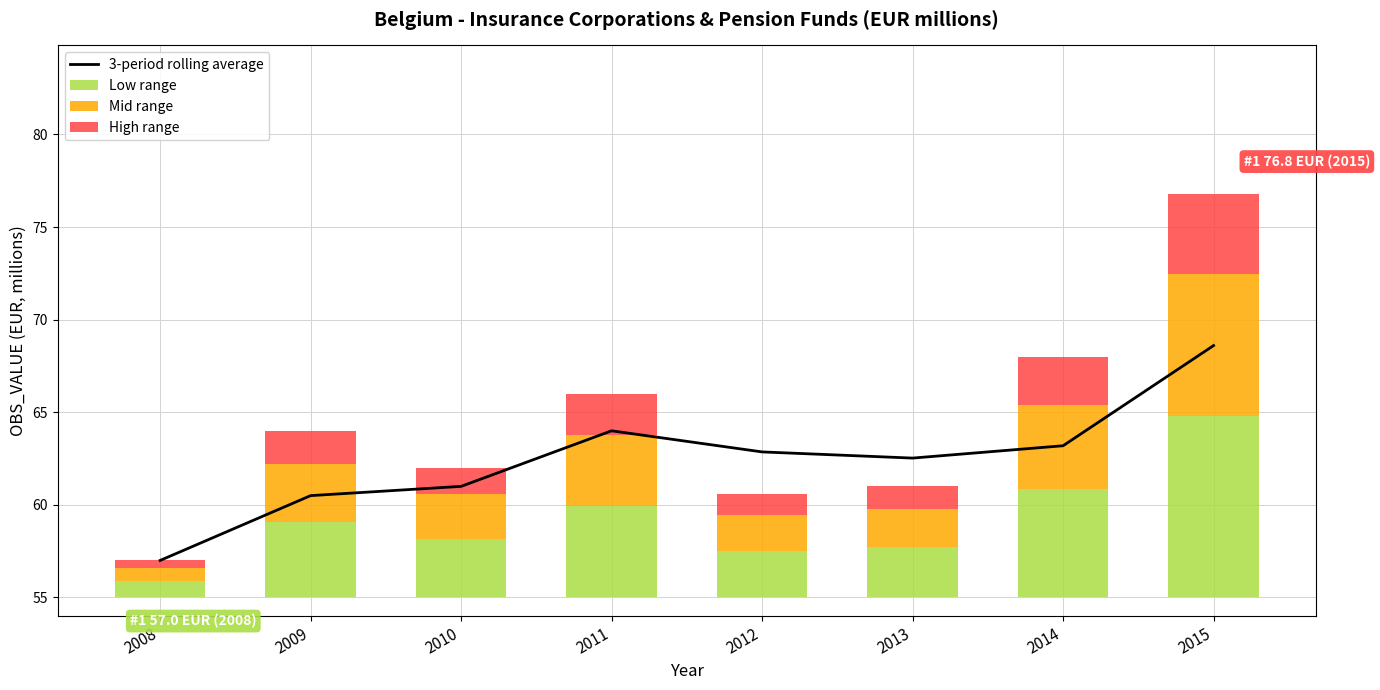

Does the chart contain any negative values?

No